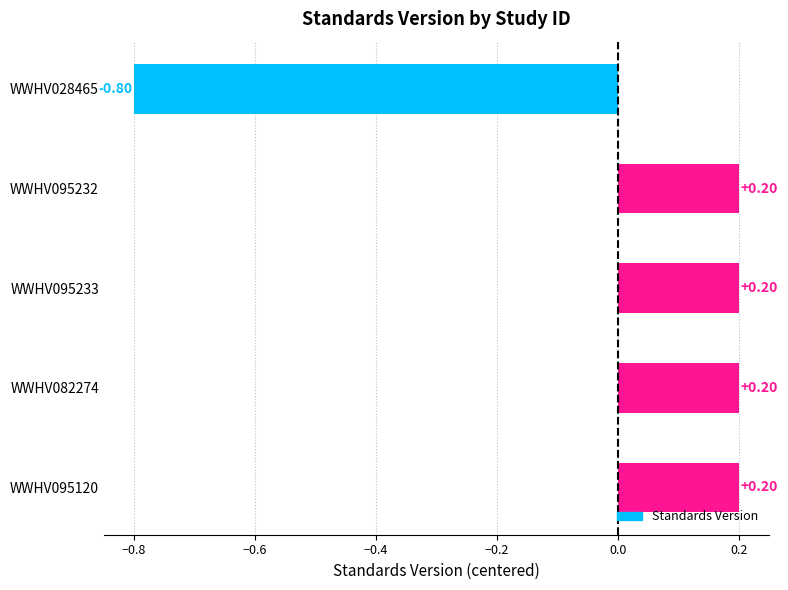

What is the sum of the values at WWHV082274 and WWHV028465?

-0.6